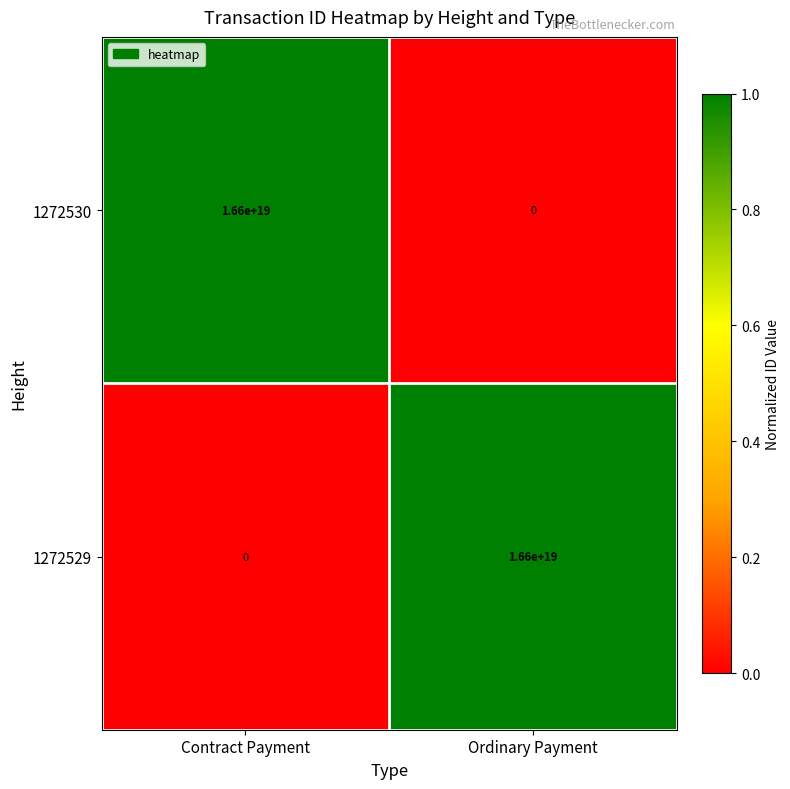

The 1272529 series shows 6927167724532794368 at Contract Payment. True or false?

False